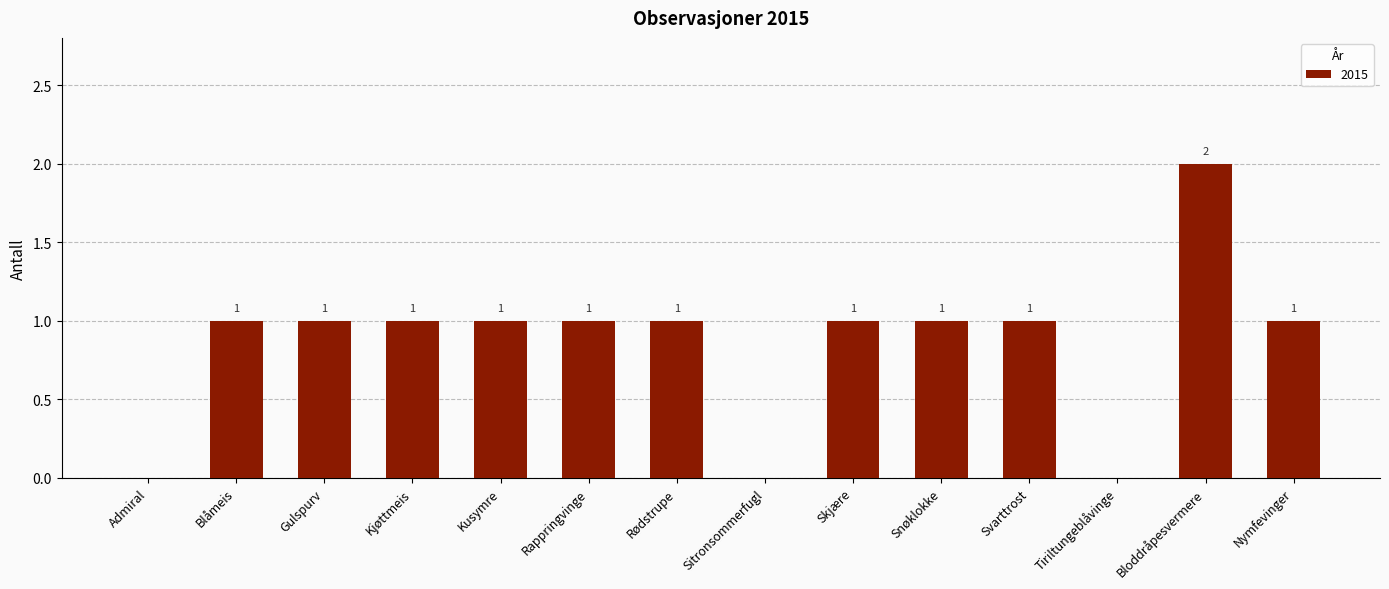

How many values are between 1 and 2?

11